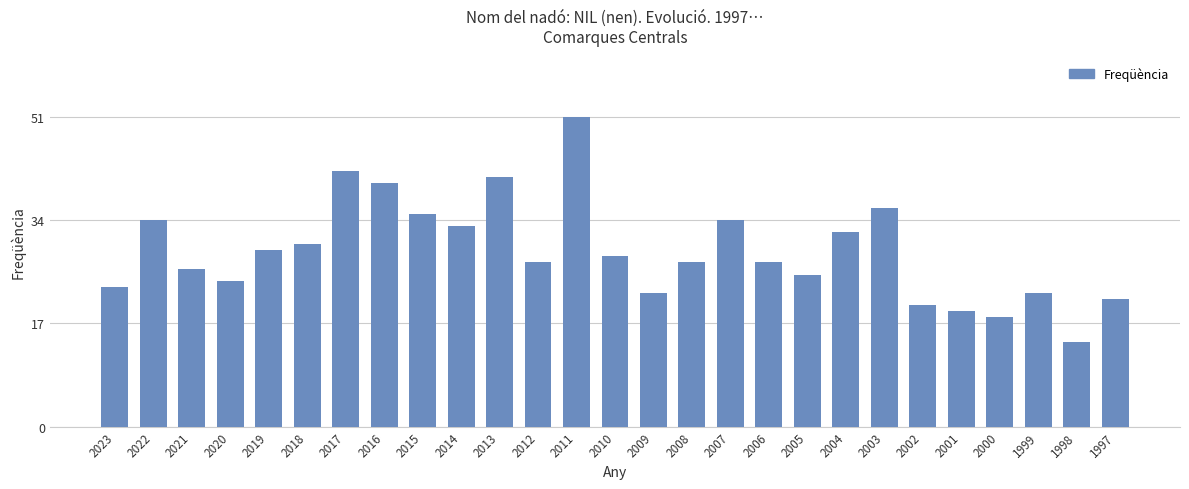

What is the minimum value shown in the chart?

14